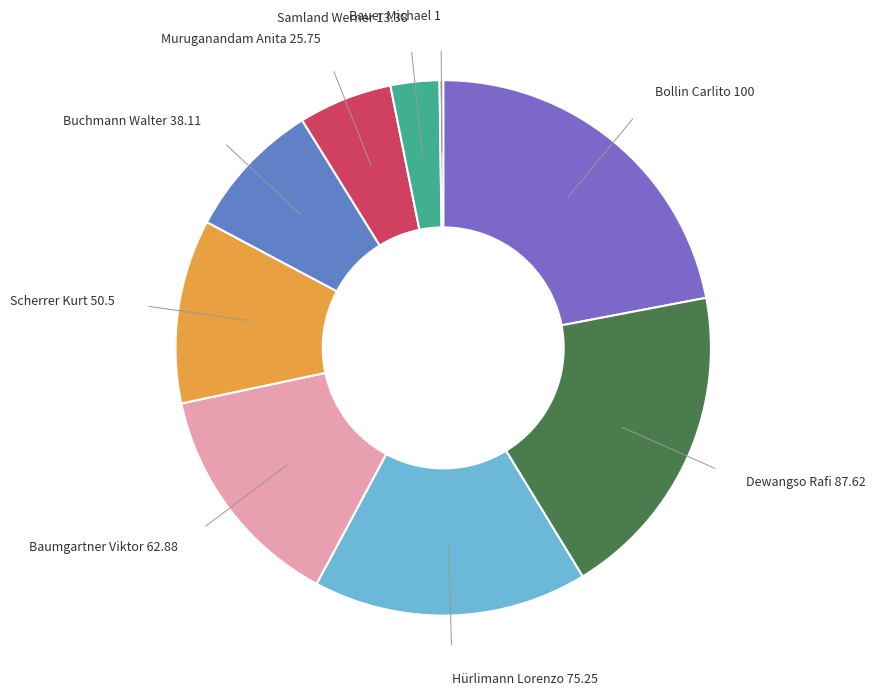

Rank the categories by value from lowest to highest.

Bauer Michael, Samland Werner, Muruganandam Anita, Buchmann Walter, Scherrer Kurt, Baumgartner Viktor, Hürlimann Lorenzo, Dewangso Rafi, Bollin Carlito